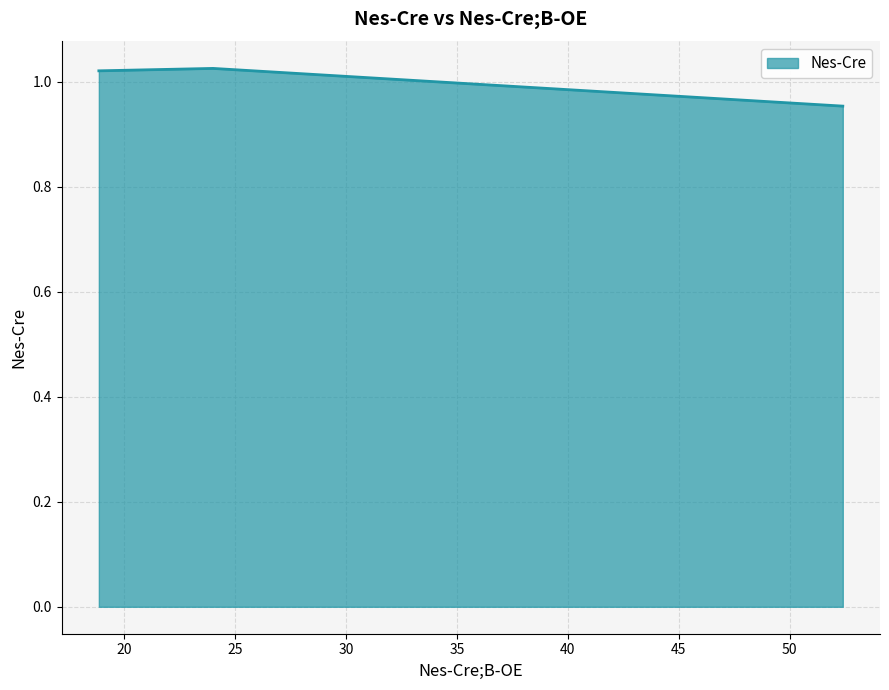

How many lines are shown in the chart?

1